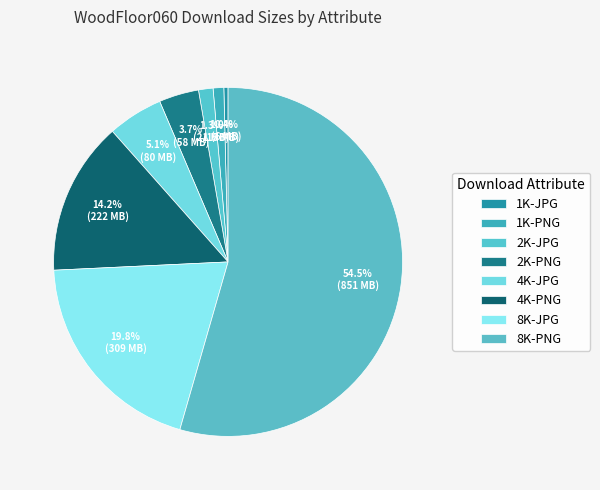

Count the number of slices in the pie.

8